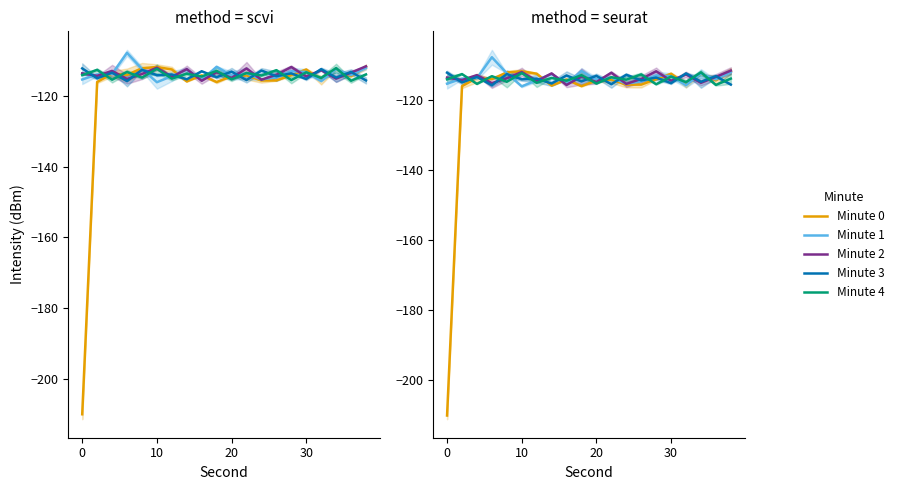

What is the approximate value of Minute 0 at 30?

-112.0